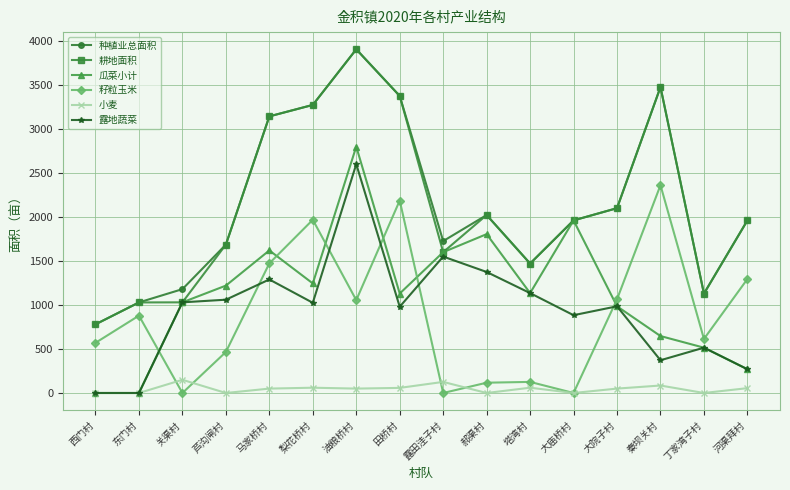

Where is 露地蔬菜 nearest to the value 1300?

马家桥村